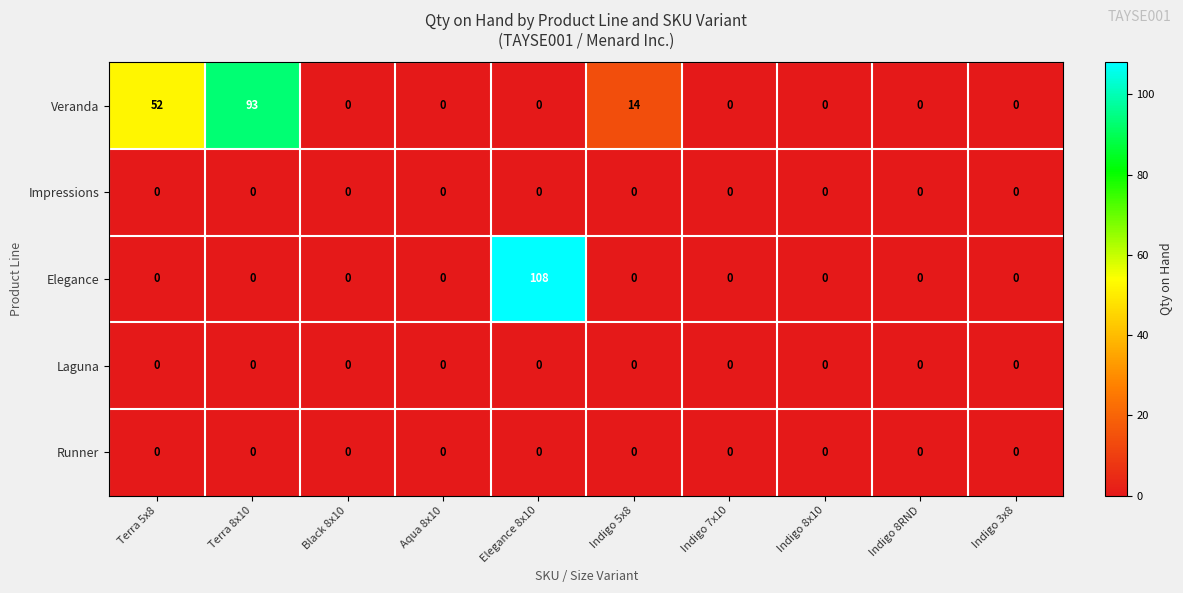

What is the maximum value shown in the chart?

108